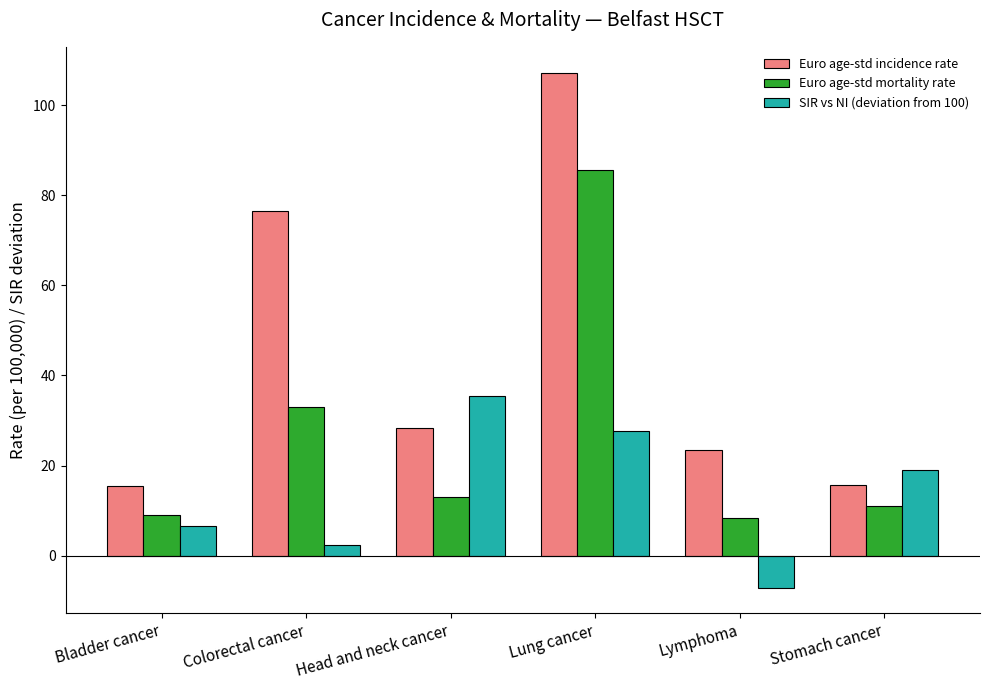

Read the Euro age-std incidence rate value at Lymphoma.

23.4